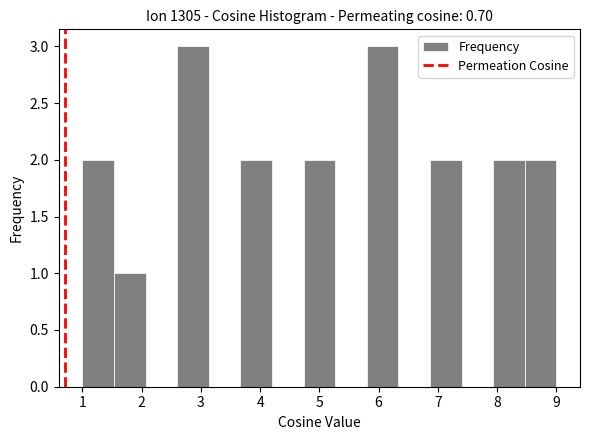

Reading left to right, transcribe this chart: for each bar, give the range it covers on the x-axis and its height. Neither the bar edges nor the heights are printed on the chart, so give them approximately, as read against the axes.

1.0 to 1.5: 2
1.5 to 2.1: 1
2.1 to 2.6: 0
2.6 to 3.1: 3
3.1 to 3.7: 0
3.7 to 4.2: 2
4.2 to 4.7: 0
4.7 to 5.3: 2
5.3 to 5.8: 0
5.8 to 6.3: 3
6.3 to 6.9: 0
6.9 to 7.4: 2
7.4 to 7.9: 0
7.9 to 8.5: 2
8.5 to 9.0: 2